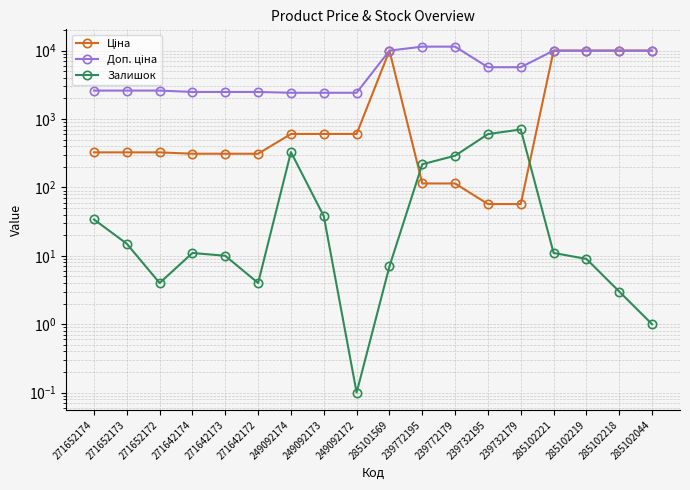

What is the spread (max minus min) of values at 271652172?

2594.3